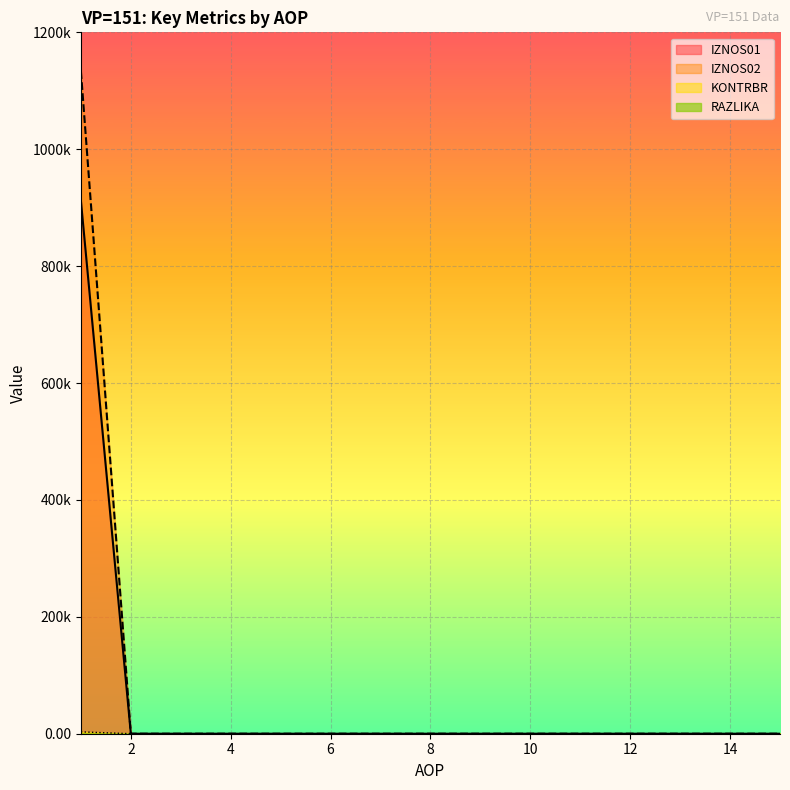

What is the average value of the IZNOS01 series?

60799.9